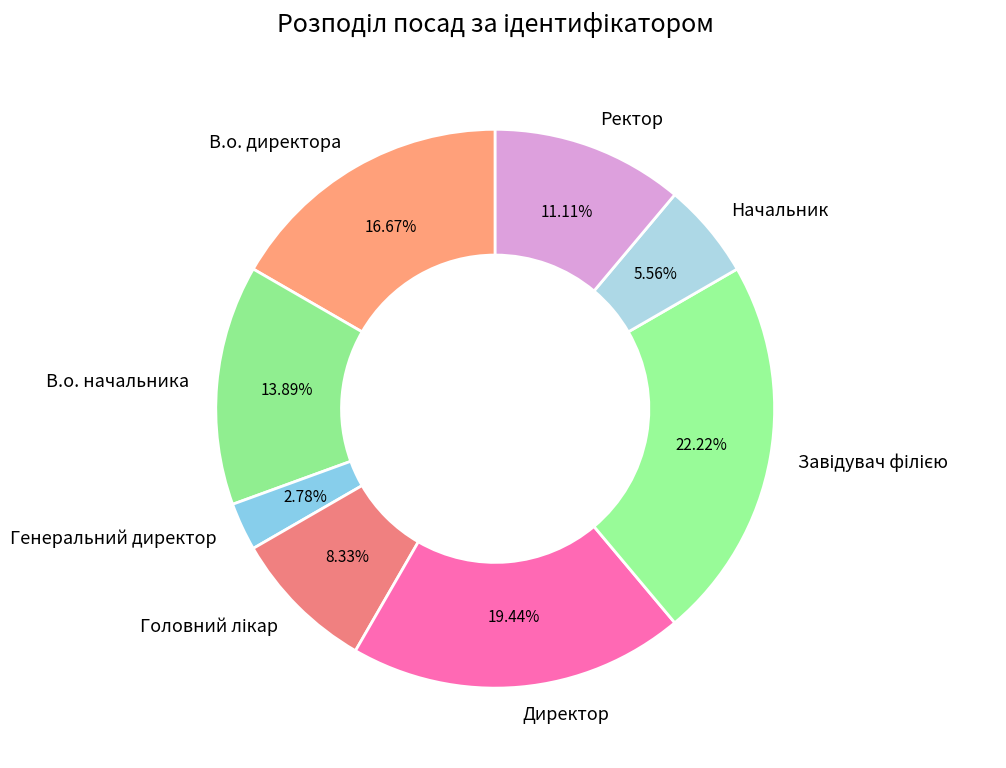

Which slice is the smallest?

Генеральний директор